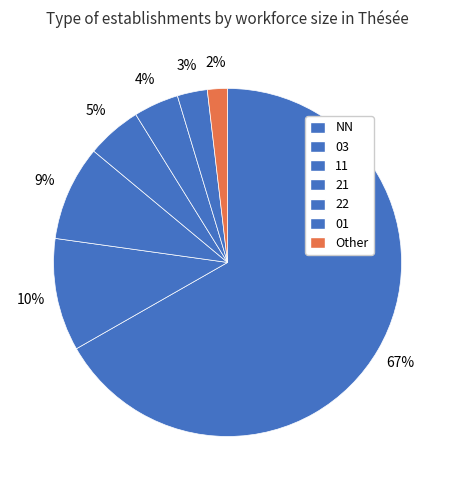

How many segments does this pie chart have?

7